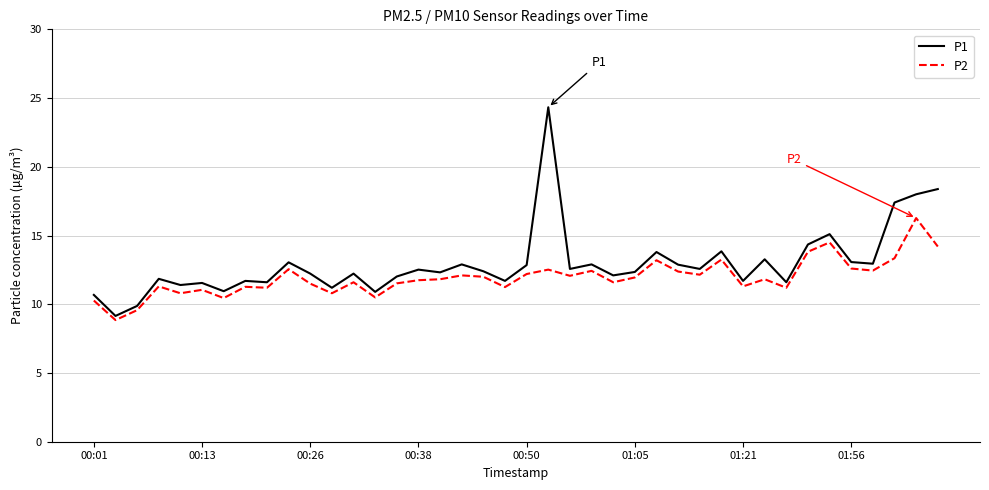

What is the maximum value shown in the chart?

24.3